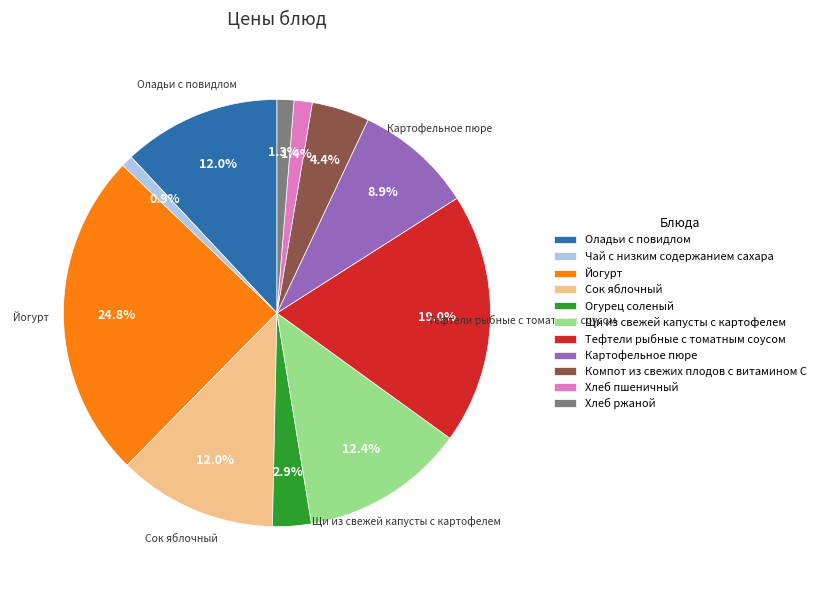

What is the largest slice in the pie chart?

Йогурт